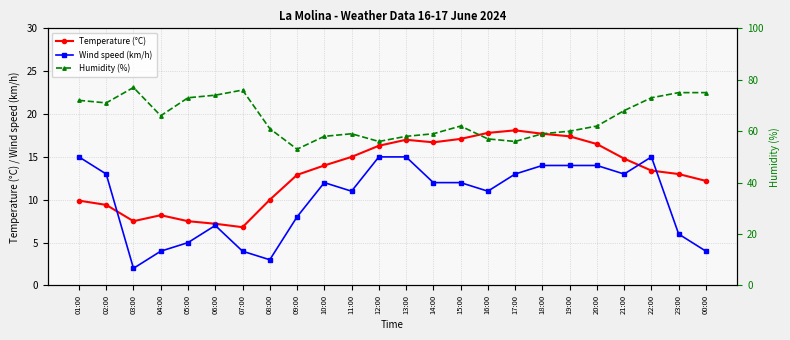

Which series has the widest spread of values?

Humidity (%)